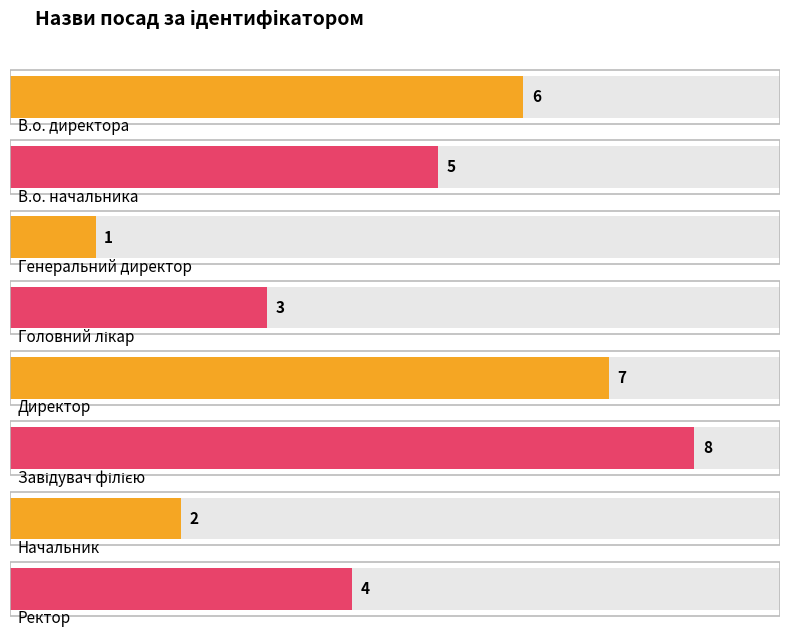

Is it true that the value at Головний лікар is 3?

True